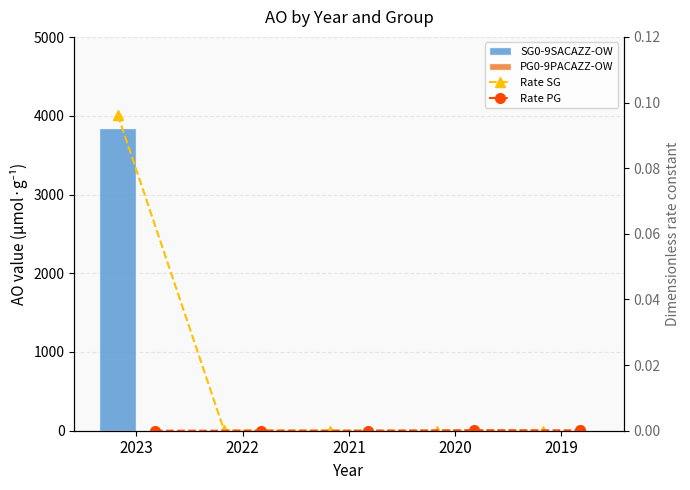

Reading left to right, transcribe all the data shown in this chart.

SG0-9SACAZZ-OW: 3848.0	5.0	2.0	0.0	0.0
PG0-9PACAZZ-OW: 0.0	0.0	0.0	6.0	4.0
Rate SG: 0.1	0.0	0.0	0.0	0.0
Rate PG: 0.0	0.0	0.0	0.0	0.0